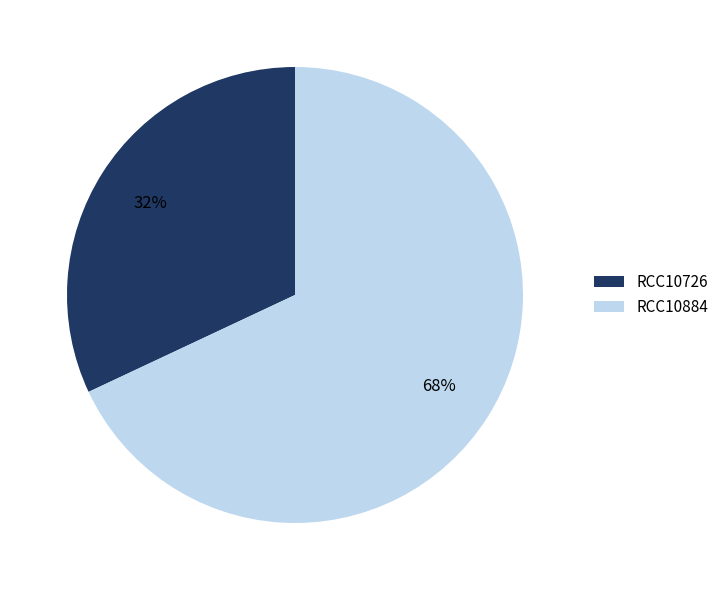

What is the majority slice?

RCC10884